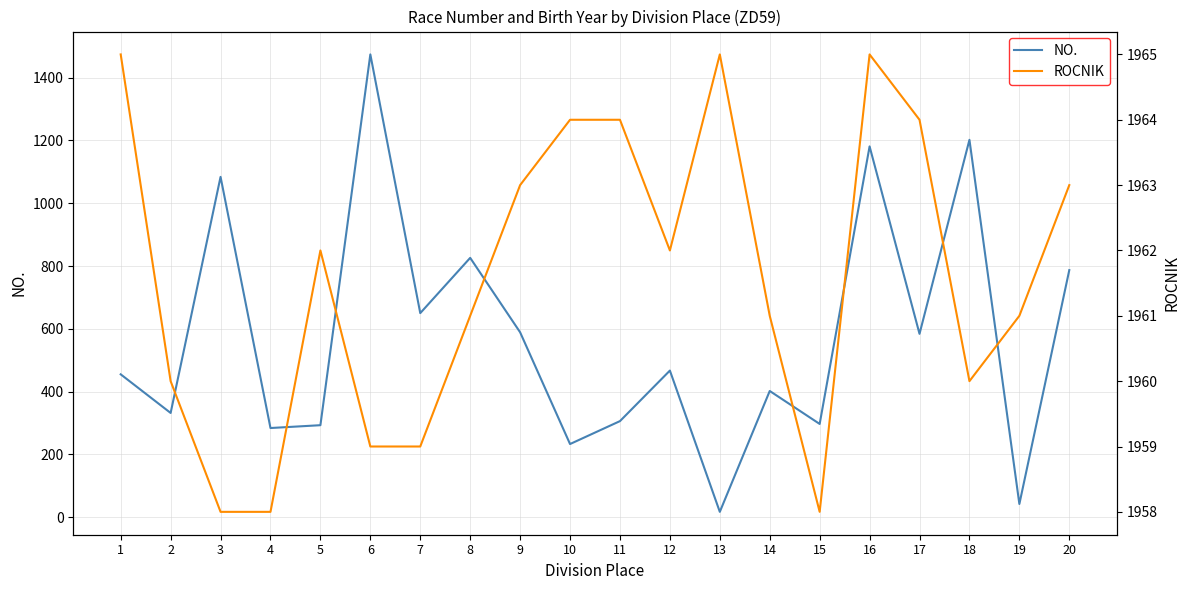

Between 19 and 12, which is larger?

12